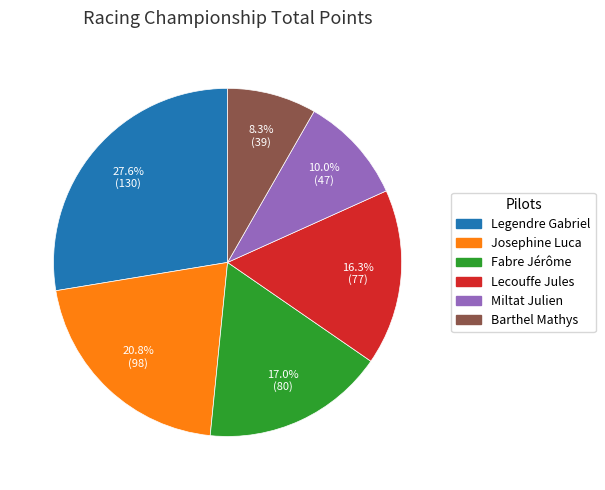

Which has a higher value, Barthel Mathys or Lecouffe Jules?

Lecouffe Jules